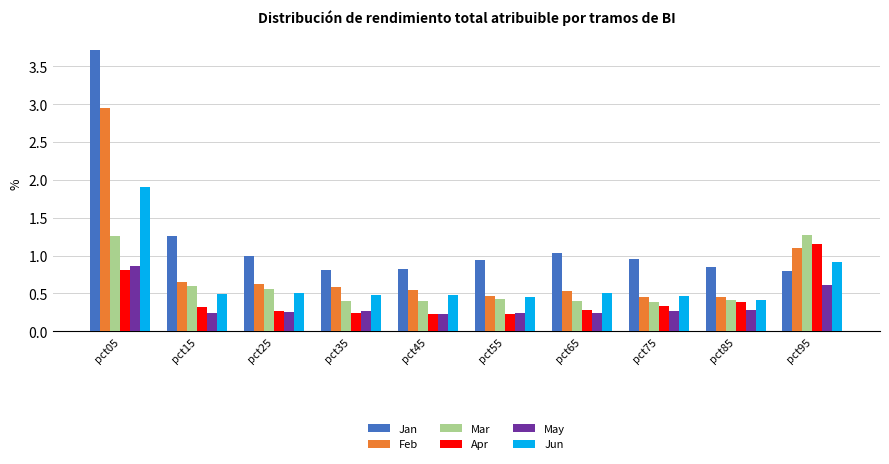

What is the average value of the Feb series?

0.8